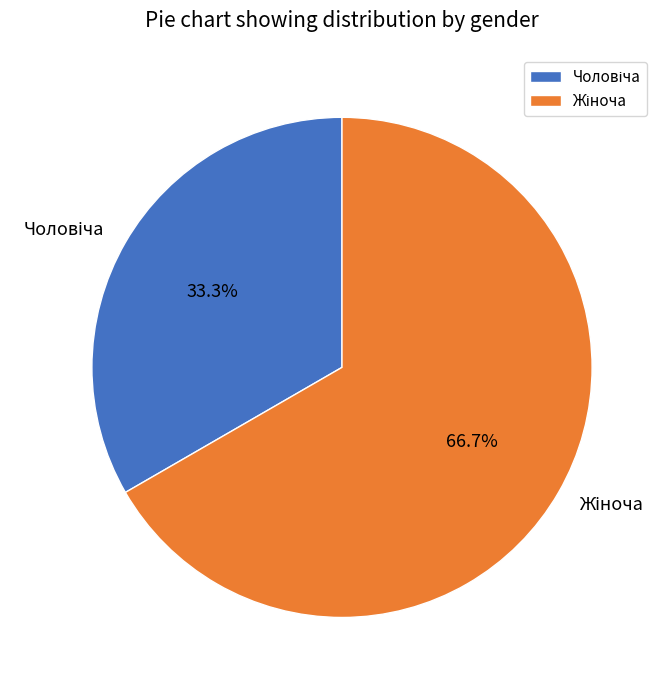

Do Жіноча and Чоловіча together represent more than half of the pie?

Yes